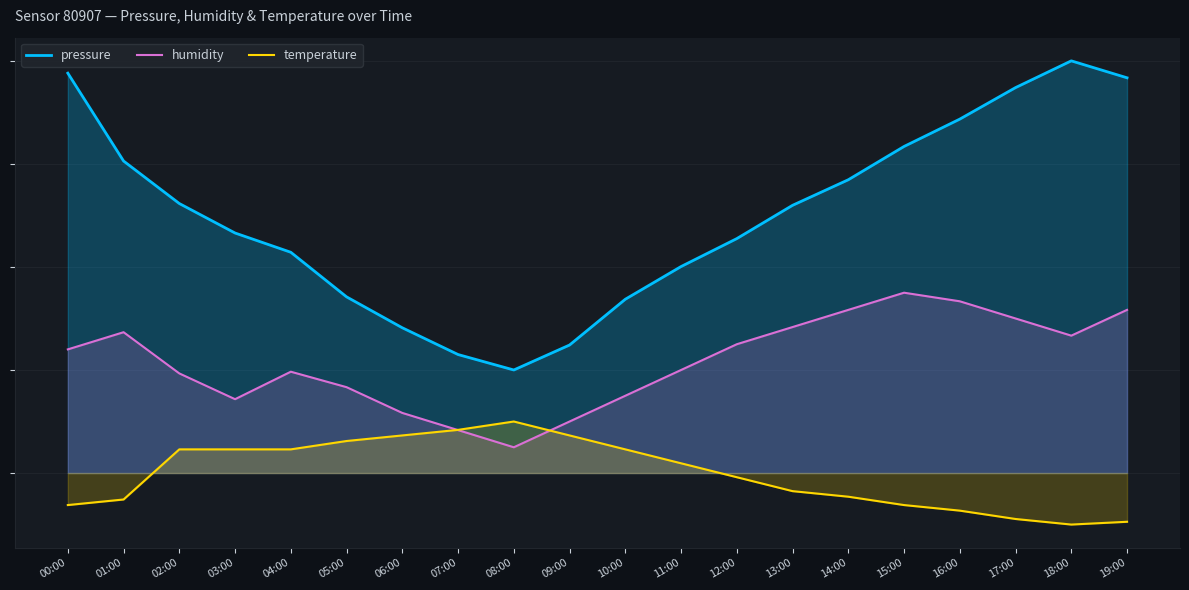

What is the average value of the temperature series?

-0.1